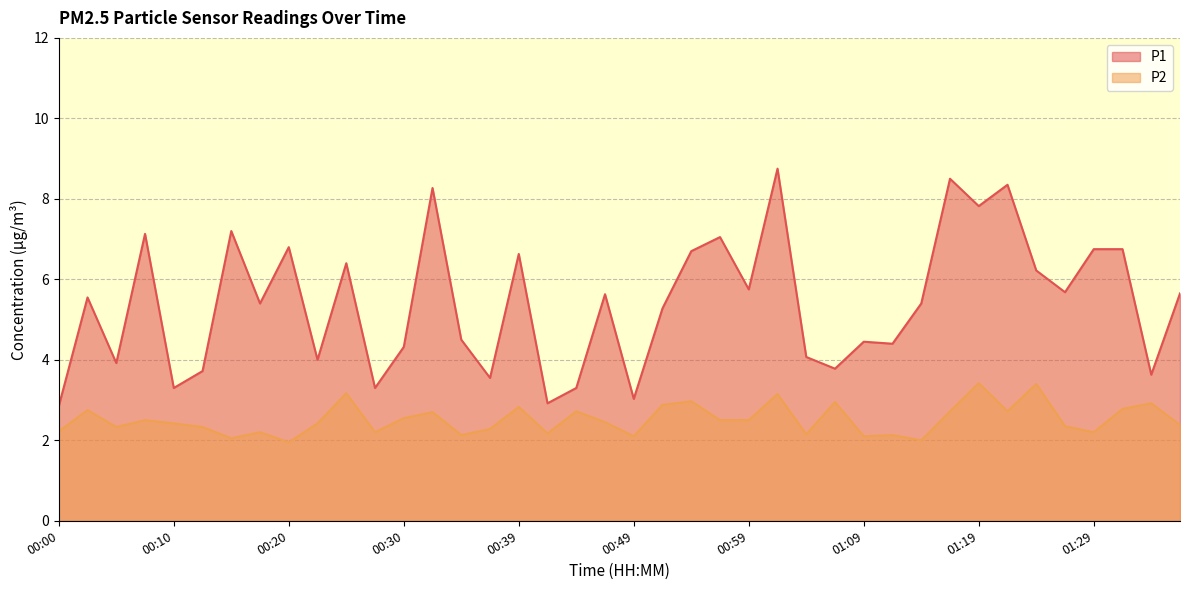

What is the maximum value for P1?

8.8